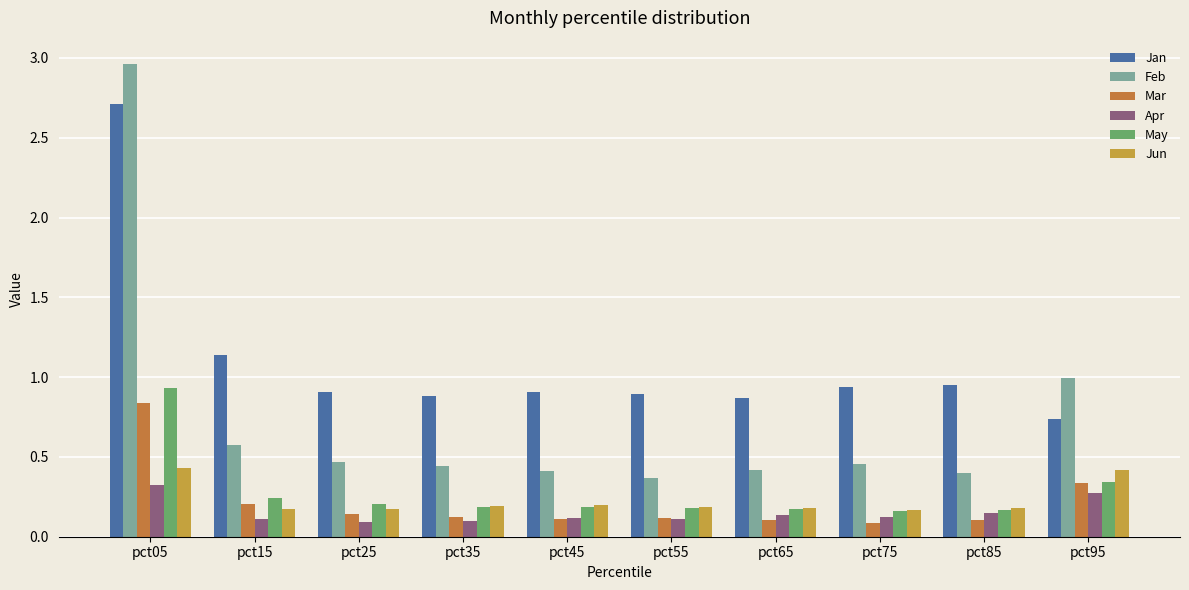

What is the average value of the May series?

0.3